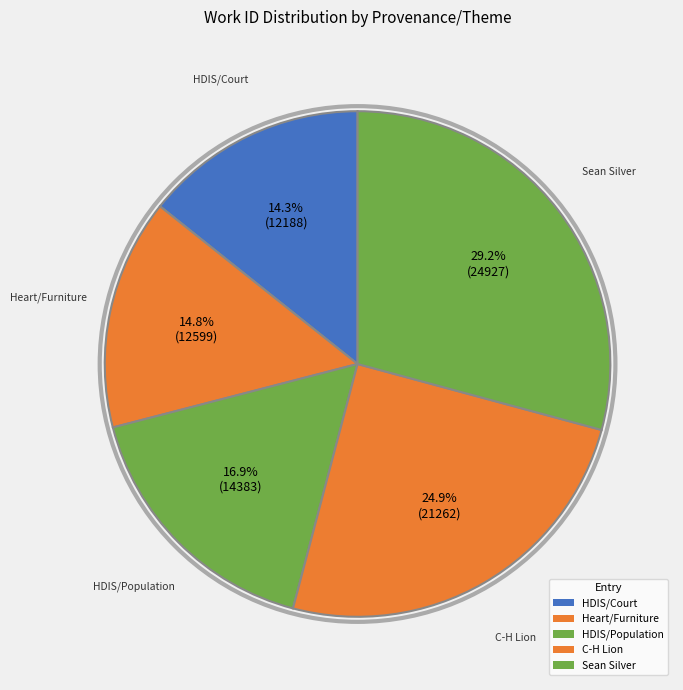

How many slices are in this pie chart?

5